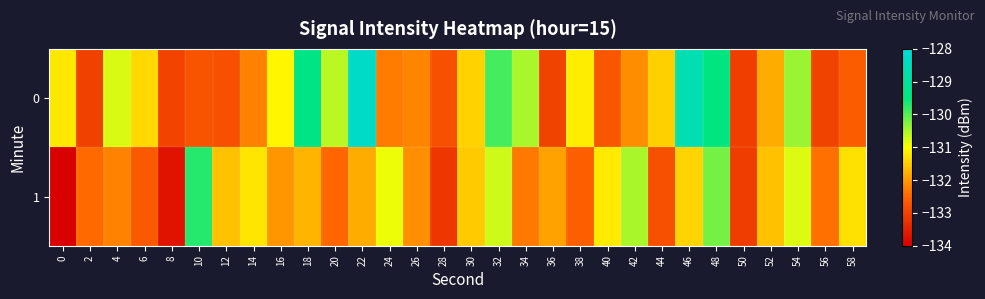

Reading right to left, list all the values displayed in this chart.

0: 58=-132.6	56=-133.0	54=-130.4	52=-131.8	50=-133.1	48=-129.5	46=-128.6	44=-131.5	42=-132.1	40=-132.7	38=-131.2	36=-133.0	34=-130.5	32=-129.9	30=-131.4	28=-132.8	26=-132.2	24=-132.3	22=-128.3	20=-130.6	18=-129.4	16=-131.1	14=-132.2	12=-132.8	10=-132.7	8=-133.0	6=-131.4	4=-130.8	2=-133.0	0=-131.2
1: 58=-131.3	56=-132.4	54=-130.8	52=-131.6	50=-133.1	48=-130.2	46=-131.4	44=-132.8	42=-130.5	40=-131.2	38=-132.6	36=-131.9	34=-132.3	32=-130.7	30=-131.5	28=-133.2	26=-132.1	24=-130.9	22=-131.8	20=-132.5	18=-131.7	16=-132.0	14=-131.3	12=-131.6	10=-129.7	8=-133.7	6=-132.7	4=-132.2	2=-132.5	0=-134.0